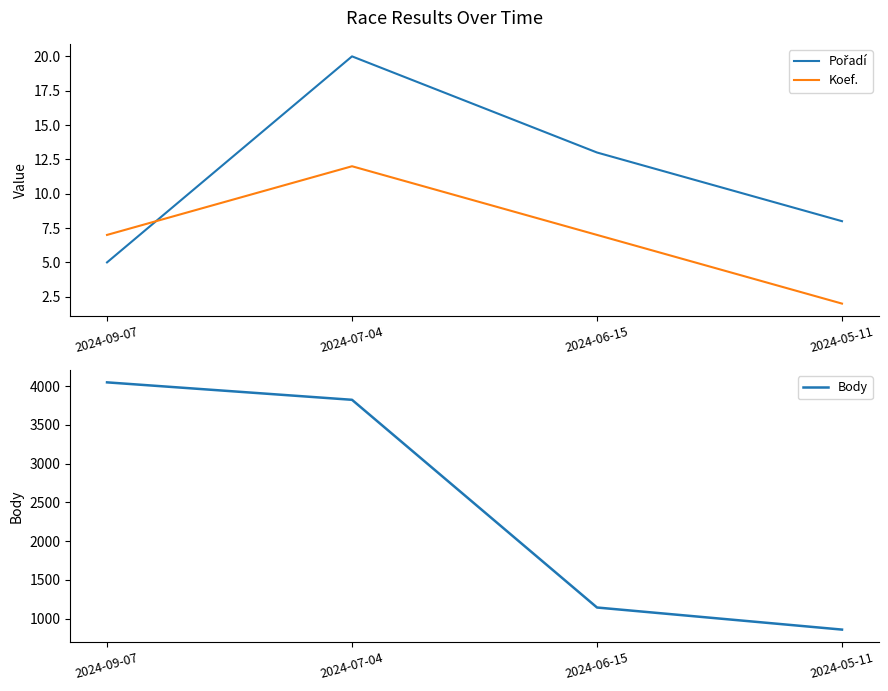

Rank the series at 2024-05-11 from highest to lowest value.

Body, Pořadí, Koef.